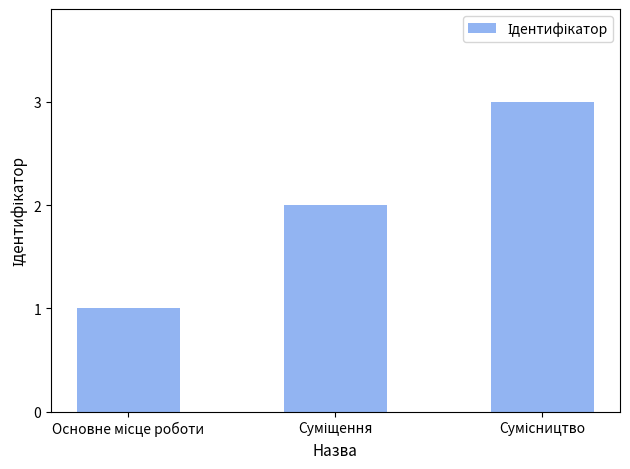

What is the sum of all values?

6